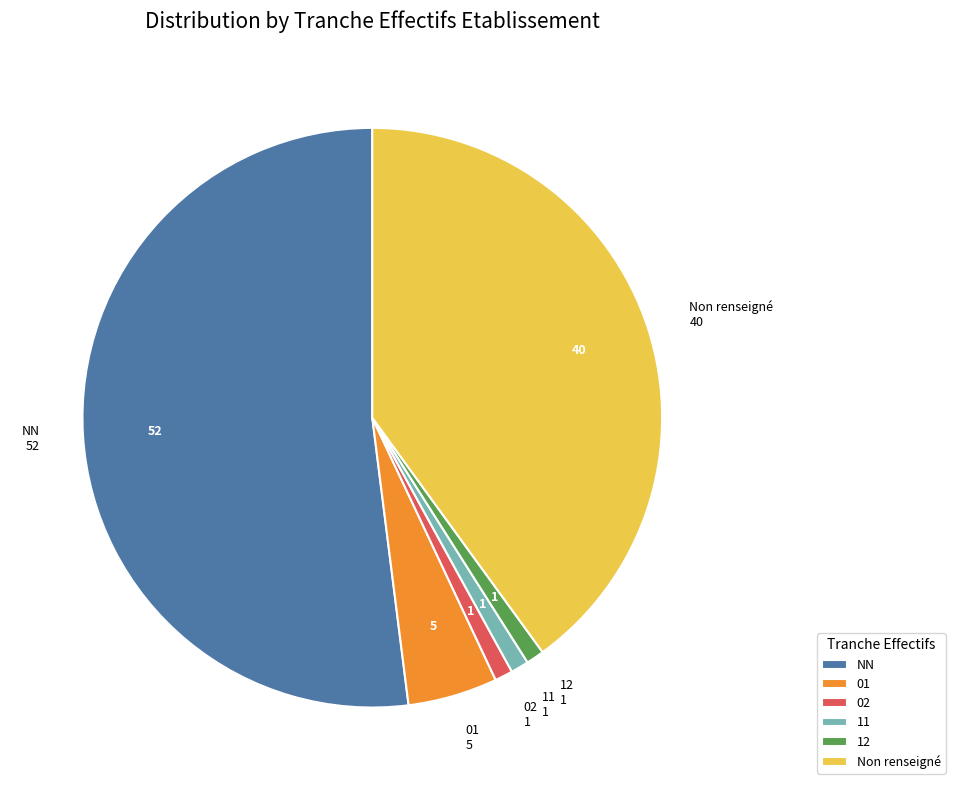

Do 11 and Non renseigné together represent more than half of the pie?

No